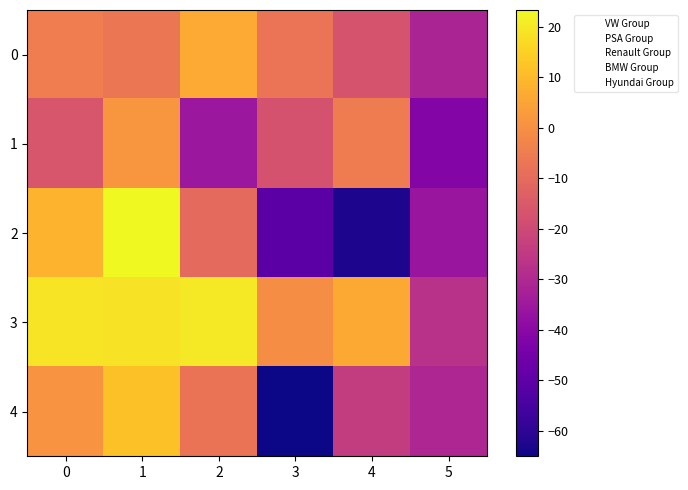

Reading left to right, transcribe all the data shown in this chart.

0: 0=-4.7	1=-6.8	2=6.7	3=-7.3	4=-16.7	5=-31.4
1: 0=-16.1	1=1.8	2=-35.6	3=-17.0	4=-5.3	5=-41.5
2: 0=8.8	1=23.3	2=-10.3	3=-50.6	4=-62.6	5=-35.8
3: 0=19.0	1=18.6	2=20.2	3=-0.7	4=6.4	5=-27.1
4: 0=1.1	1=11.9	2=-7.4	3=-65.0	4=-23.9	5=-30.8